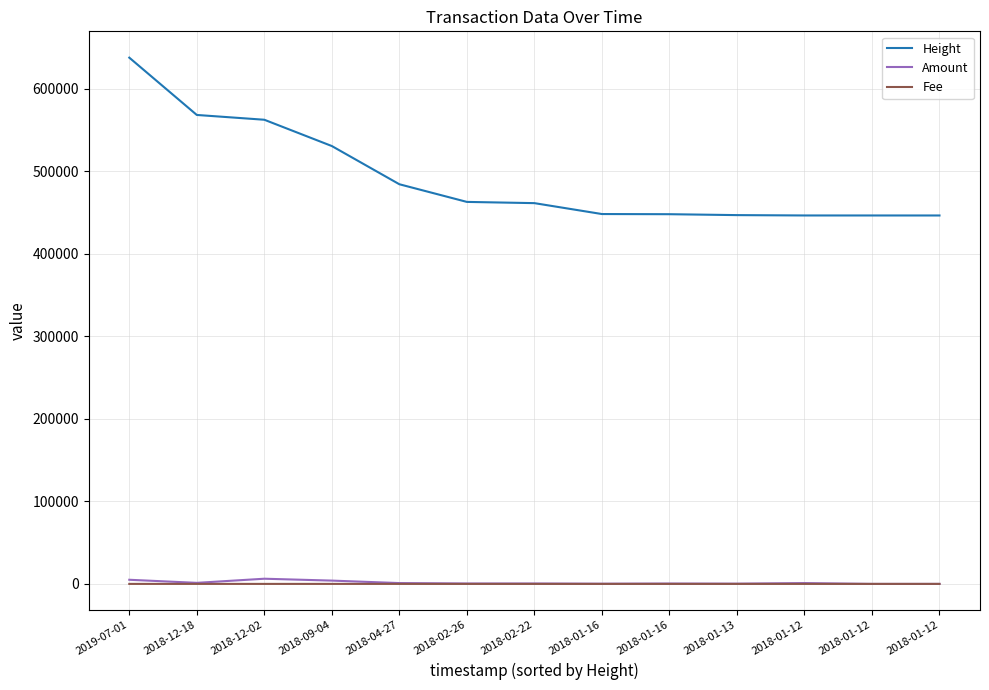

Where is Height nearest to the value 542071?

2018-09-04